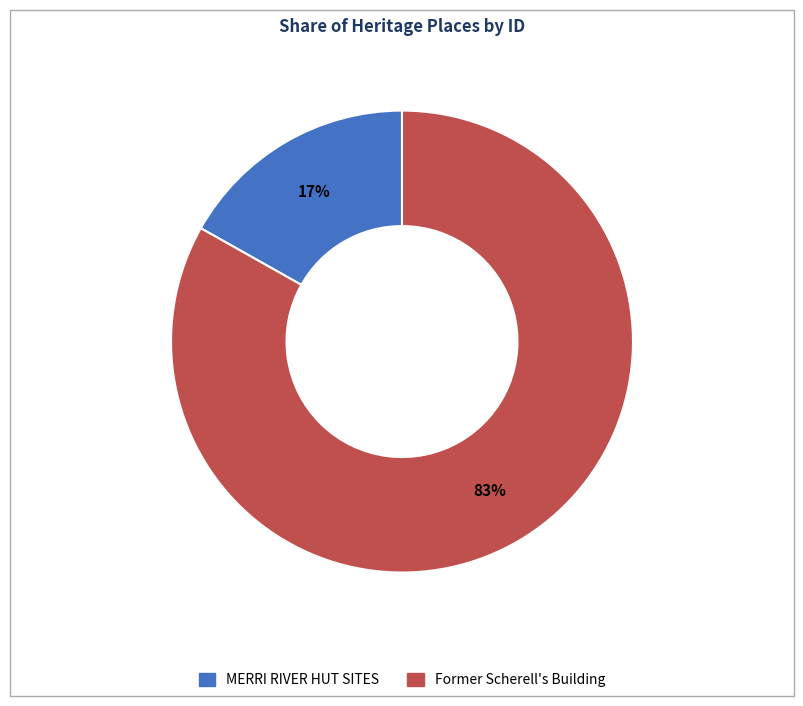

Is MERRI RIVER HUT SITES the majority of the pie?

No